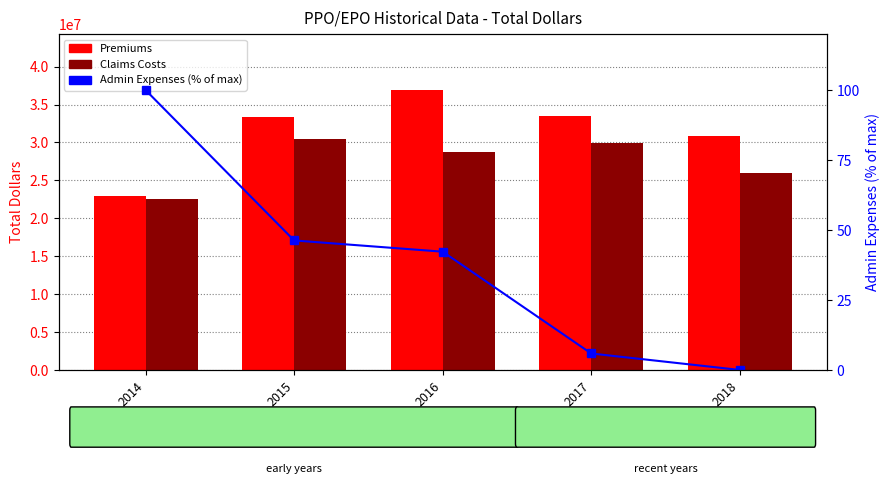

What is the value of the Claims Costs bar at the 1st from the left?

22548620.0